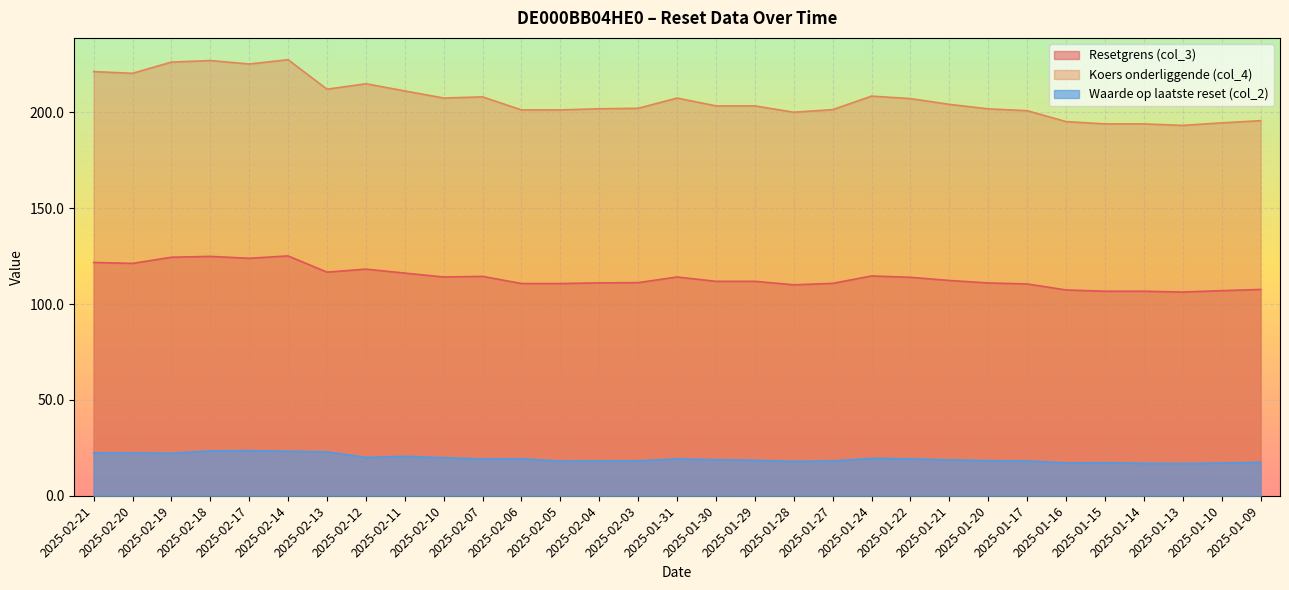

What is the minimum value shown in the chart?

16.8